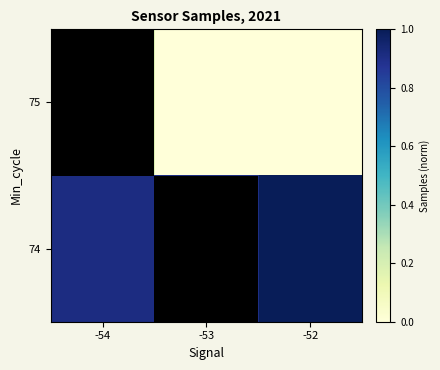

Which series has the largest total across all categories?

74